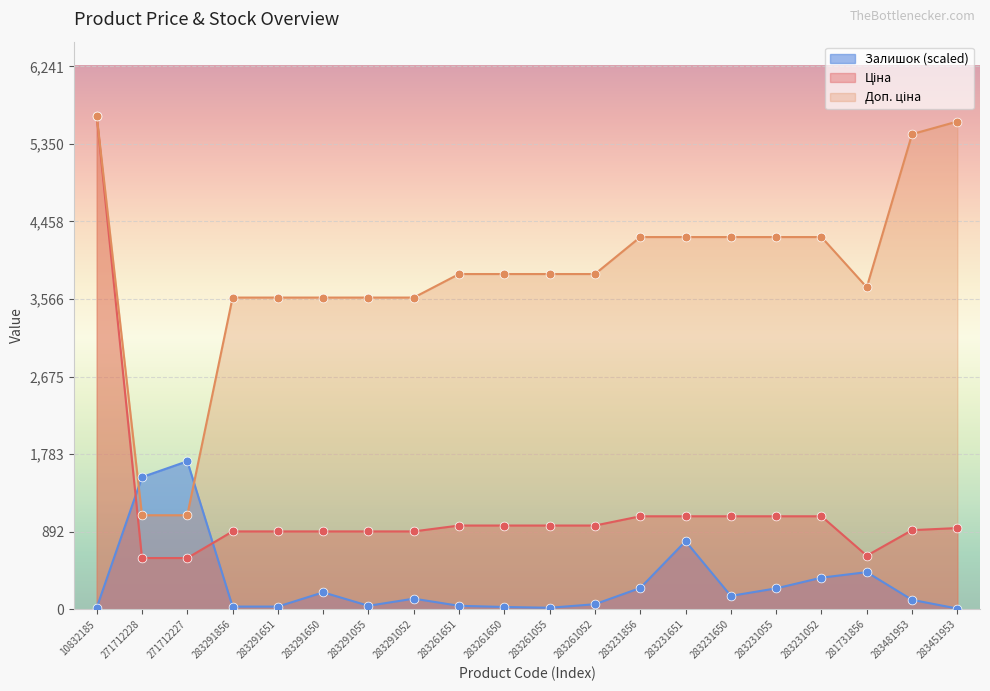

Is the value of Залишок at 283231055 greater than the value of Ціна at 283291651?

No